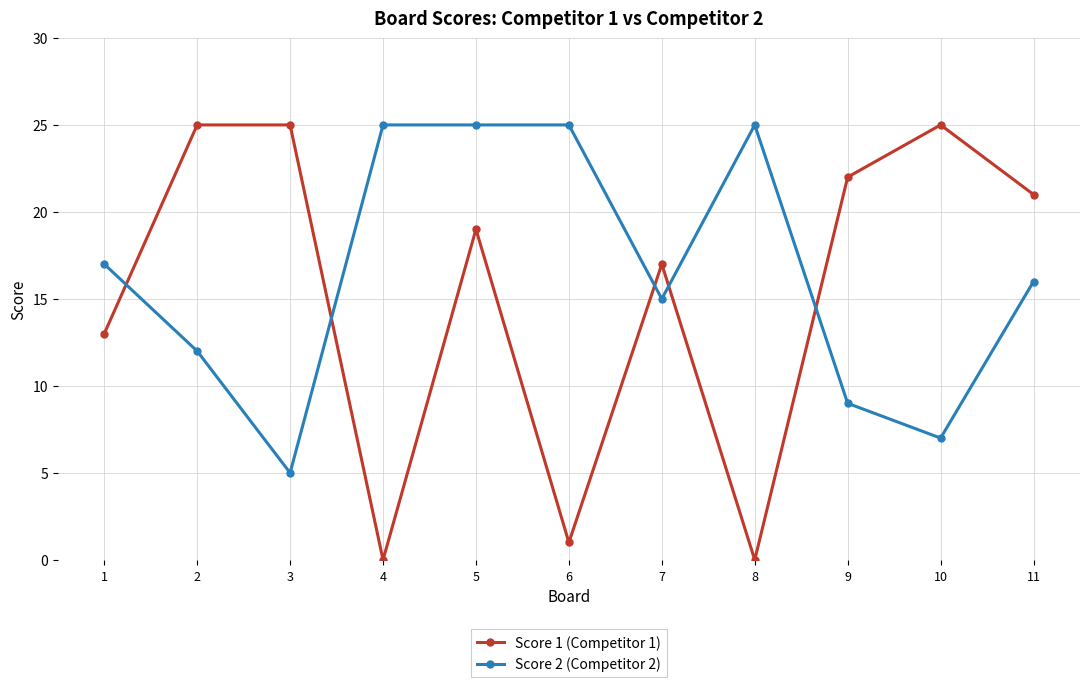

At which category is the sum across all series the highest?

5